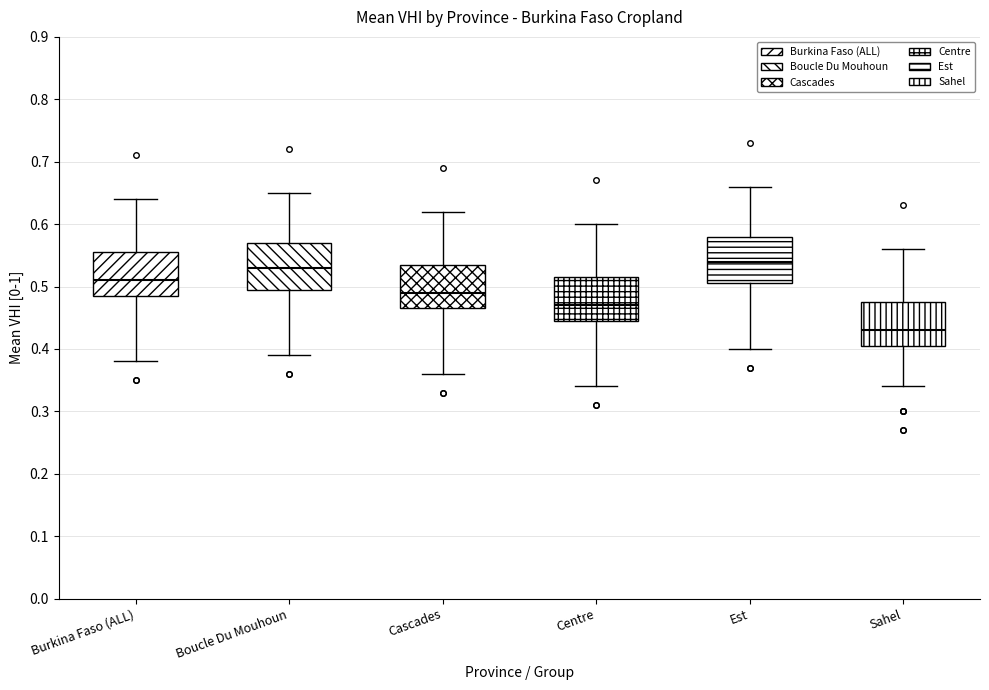

Where does the median line of the box for Sahel sit on the y-axis? The values are not printed on the chart, so give them approximately, as read against the axis.

0.43